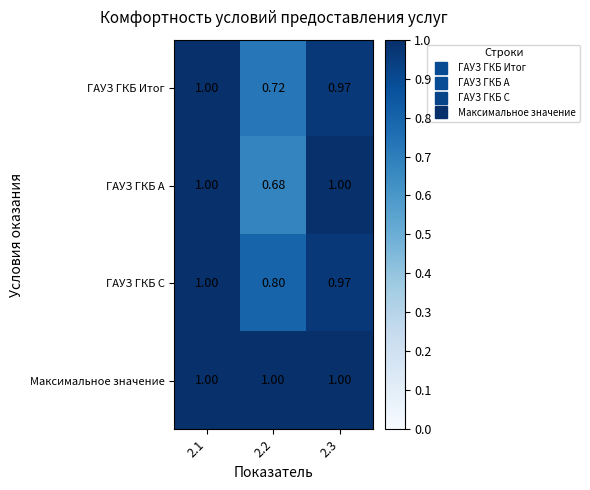

Which series changed the most between 2.1 and 2.2?

ГАУЗ ГКБ А